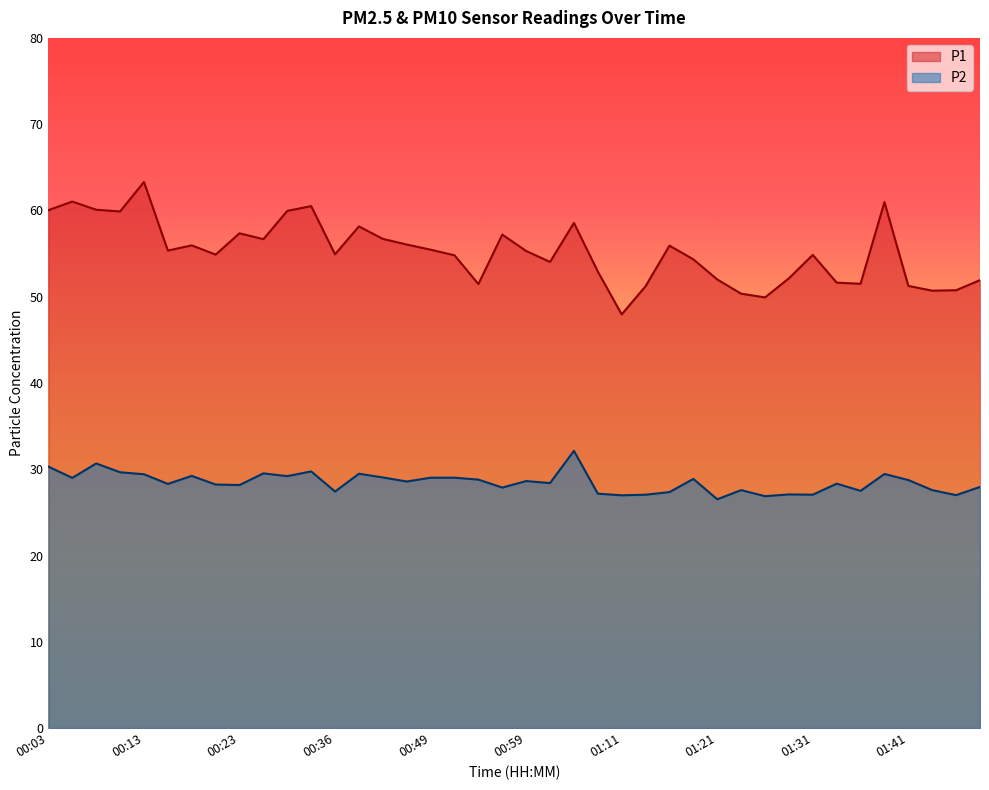

How many lines are shown in the chart?

2